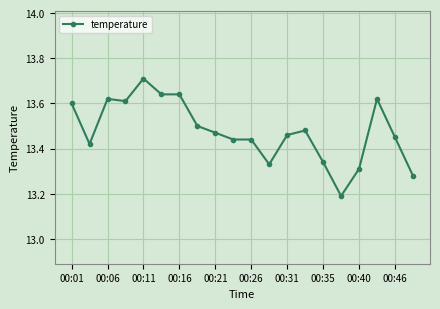

What is the minimum value shown in the chart?

13.2